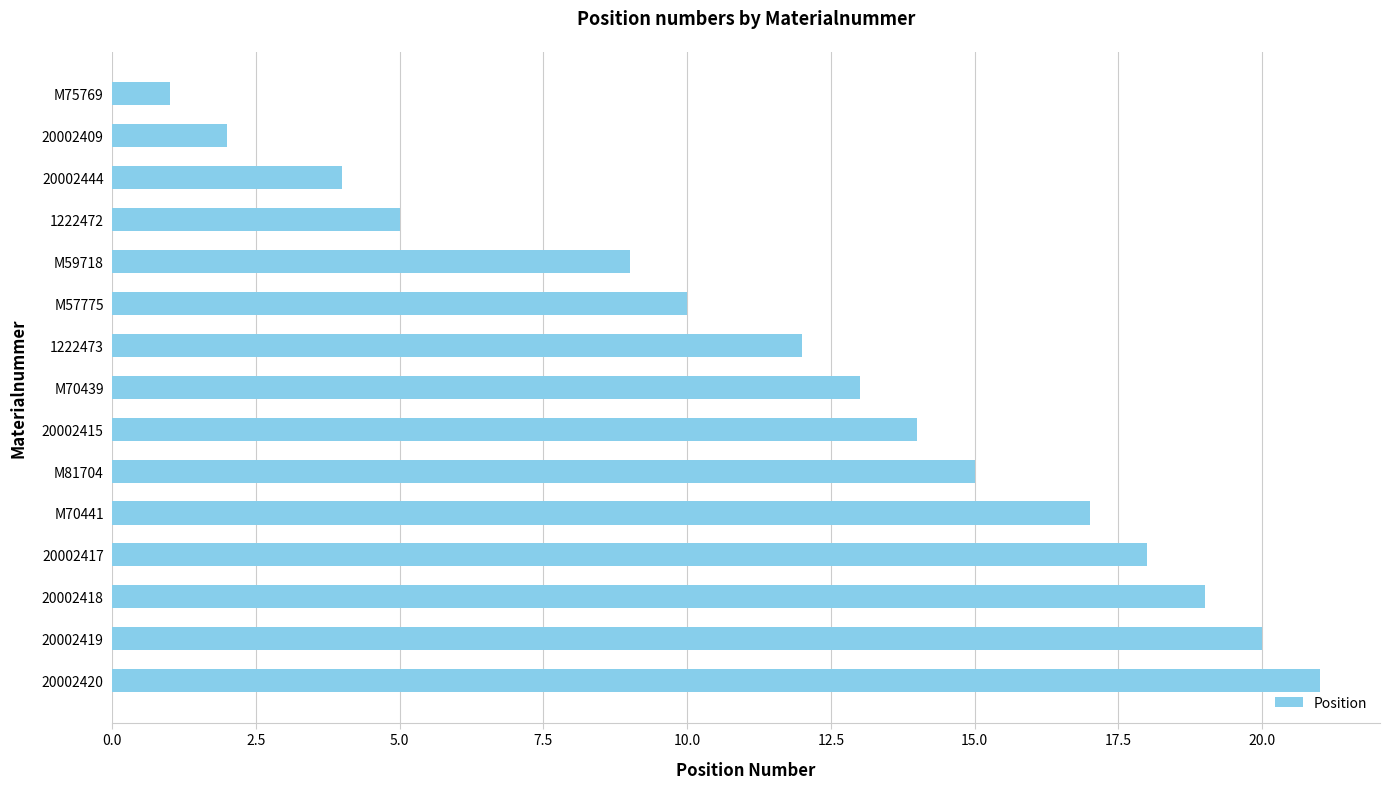

Which label corresponds to the largest value in the chart?

20002420